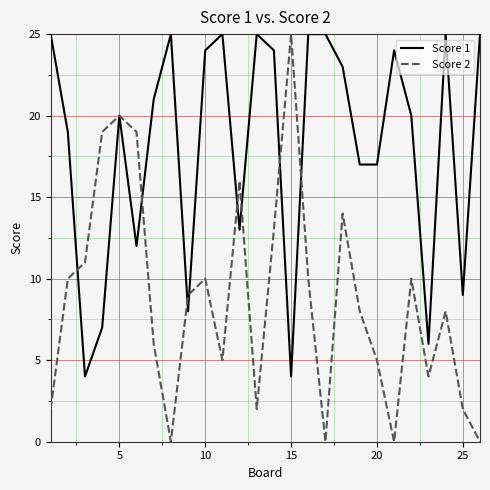

Reading left to right, transcribe all the data shown in this chart.

Score 1: 25	19	4	7	20	12	21	25	8	24	25	13	25	24	4	25	25	23	17	17	24	20	6	25	9	25
Score 2: 2	10	11	19	20	19	6	0	9	10	5	16	2	13	25	10	0	14	8	5	0	10	4	8	2	0